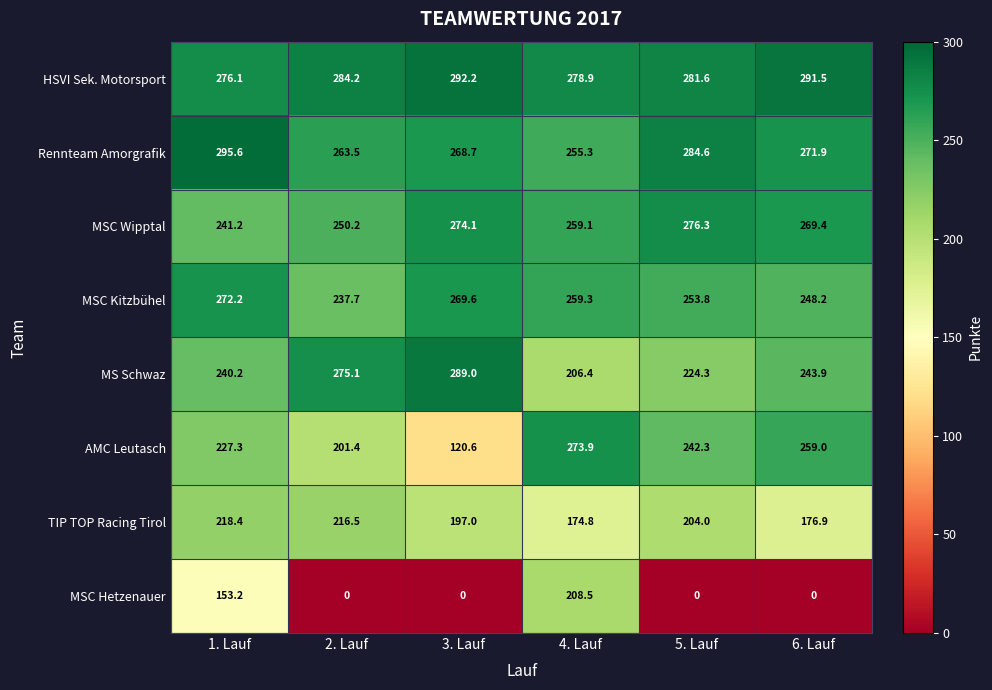

Which series has the largest range (max minus min)?

MSC Hetzenauer